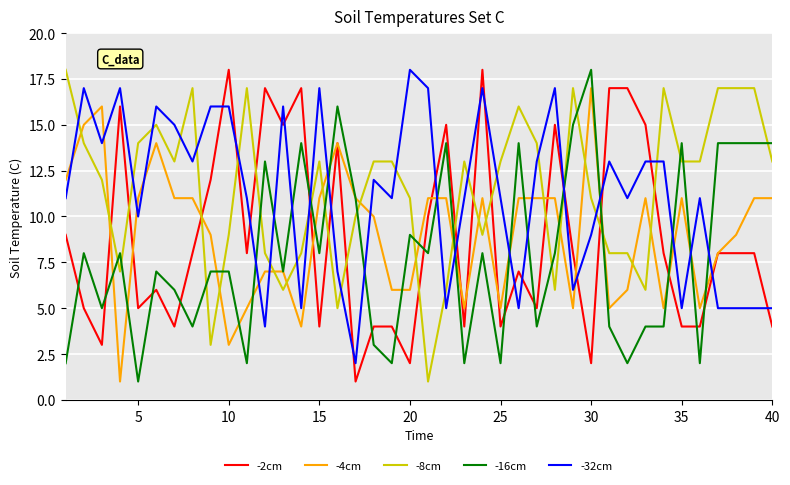

How many times do -8cm and -16cm cross each other?

17